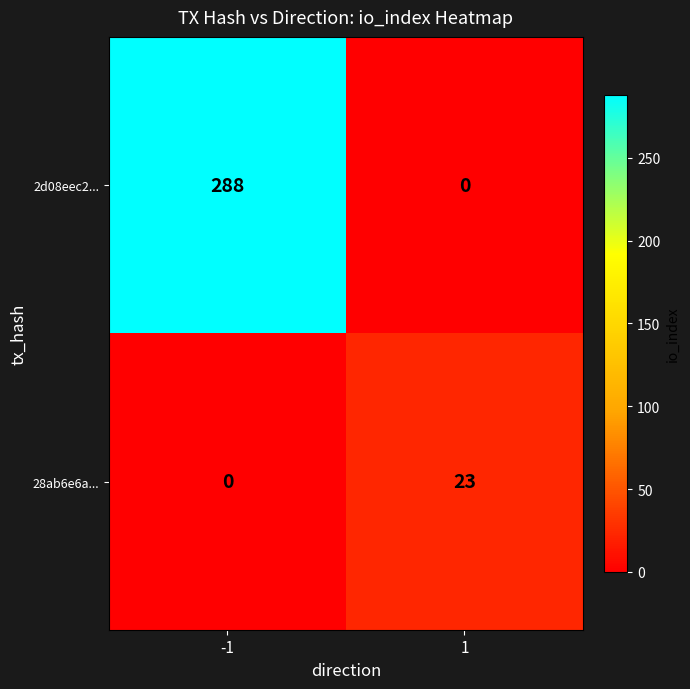

What is the average value of the 28ab6e6a... series?

12